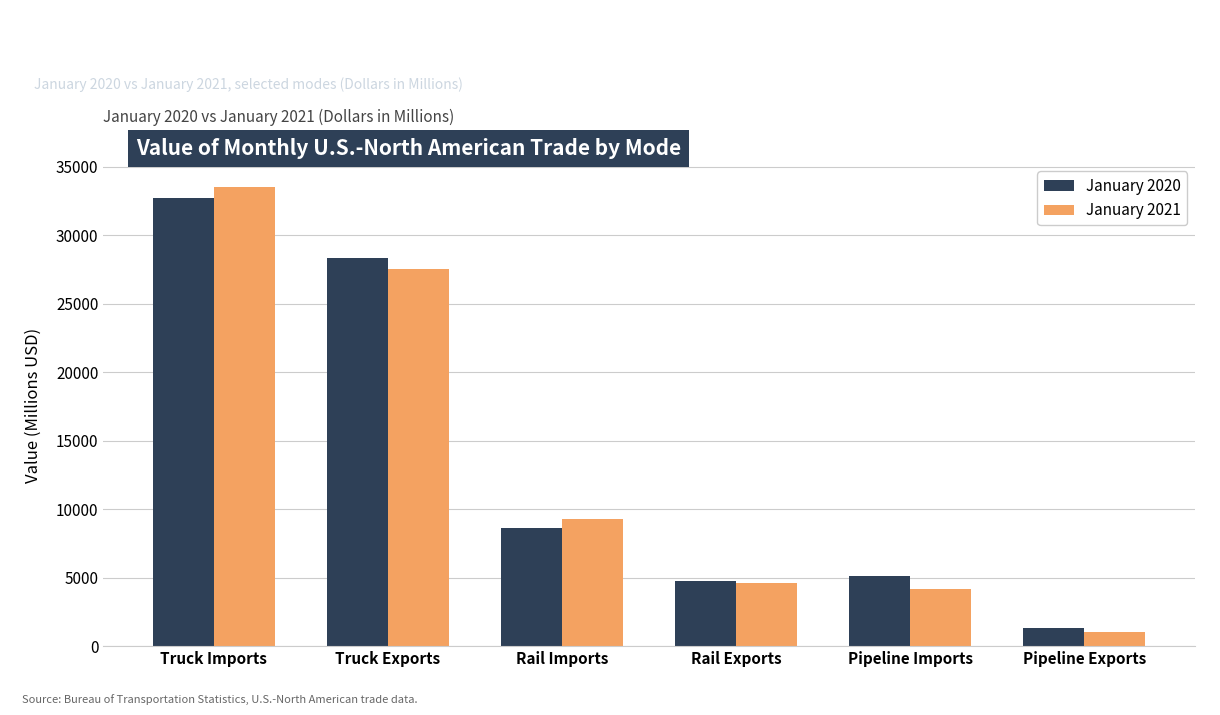

What is the label of the 2nd bar from the right?

Pipeline Imports